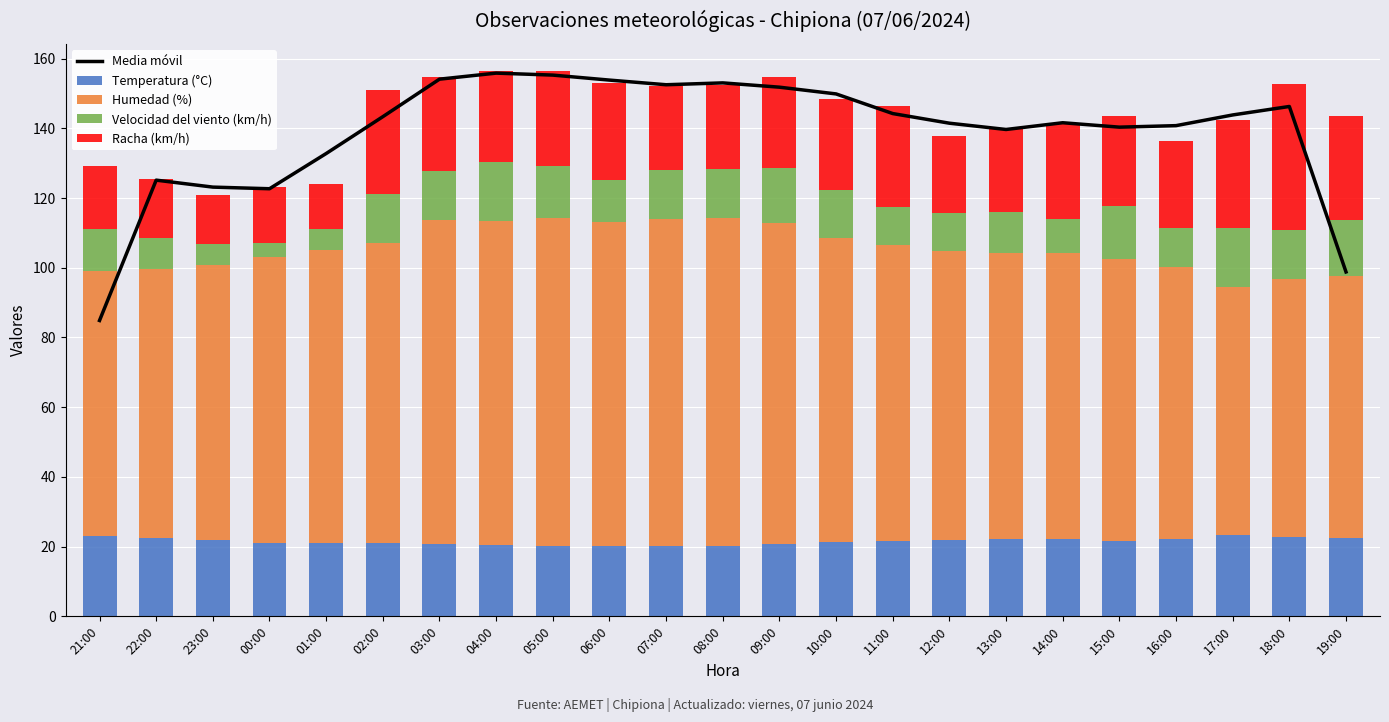

What is the highest value of the Temperatura (°C) series?

23.4